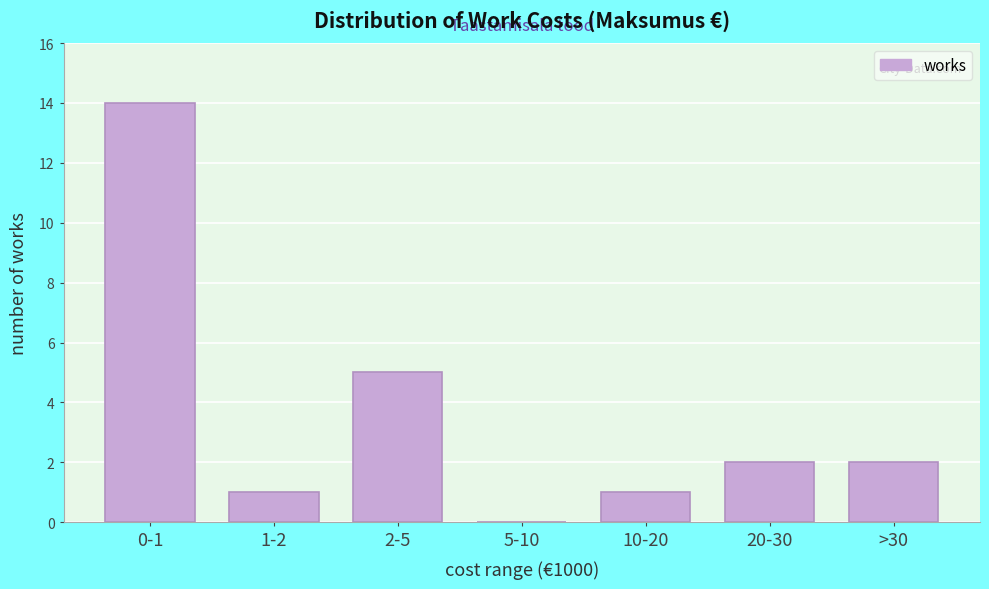

Reading left to right, list all the values displayed in this chart.

0-1=14	1-2=1	2-5=5	5-10=0	10-20=1	20-30=2	>30=2